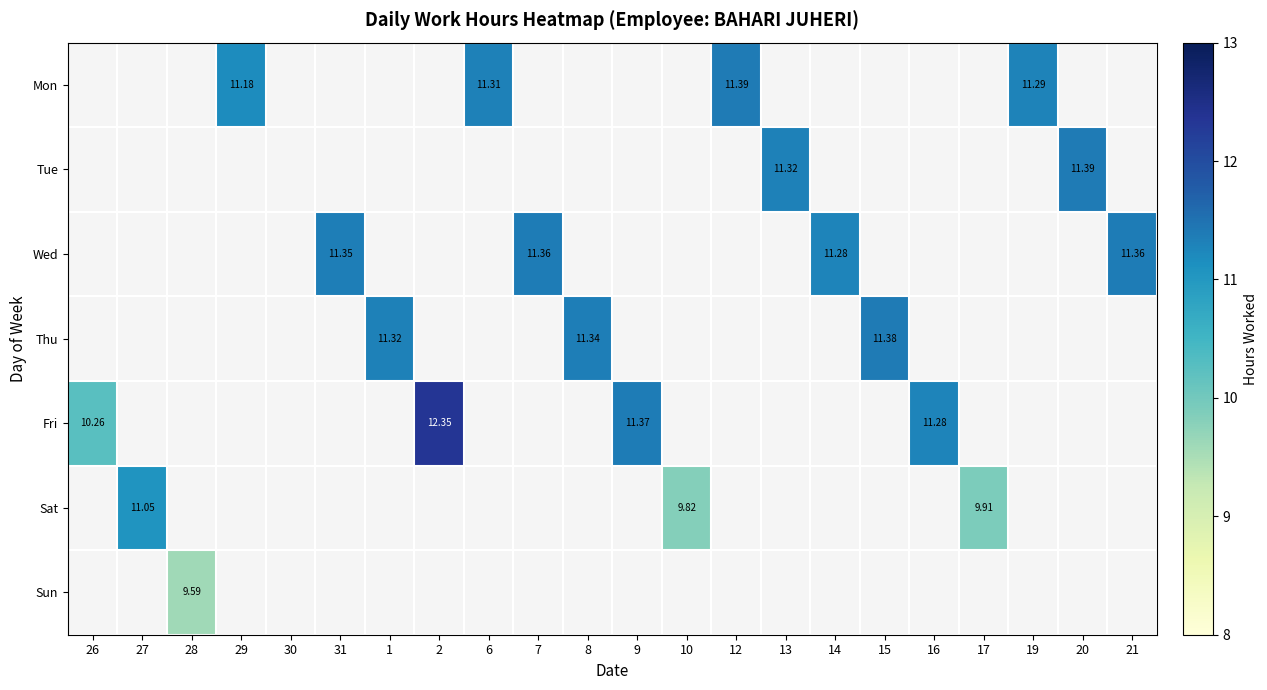

Which series has the largest total across all categories?

Wed